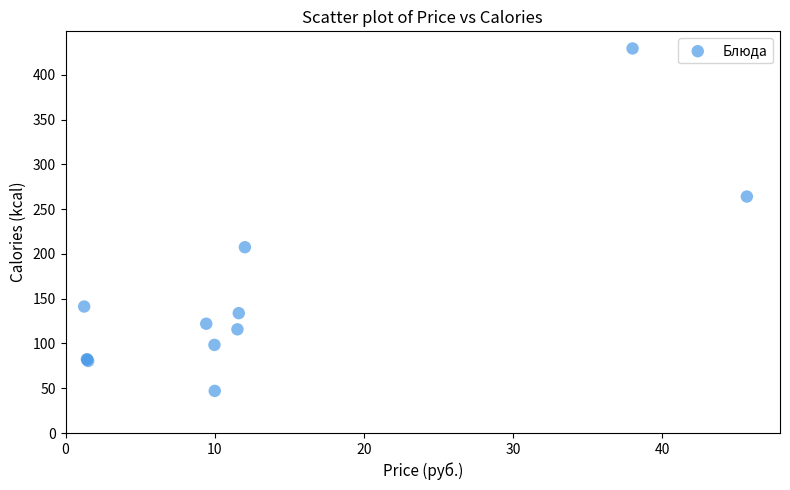

What Y value in the scatter plot is closest to 238?

264.0